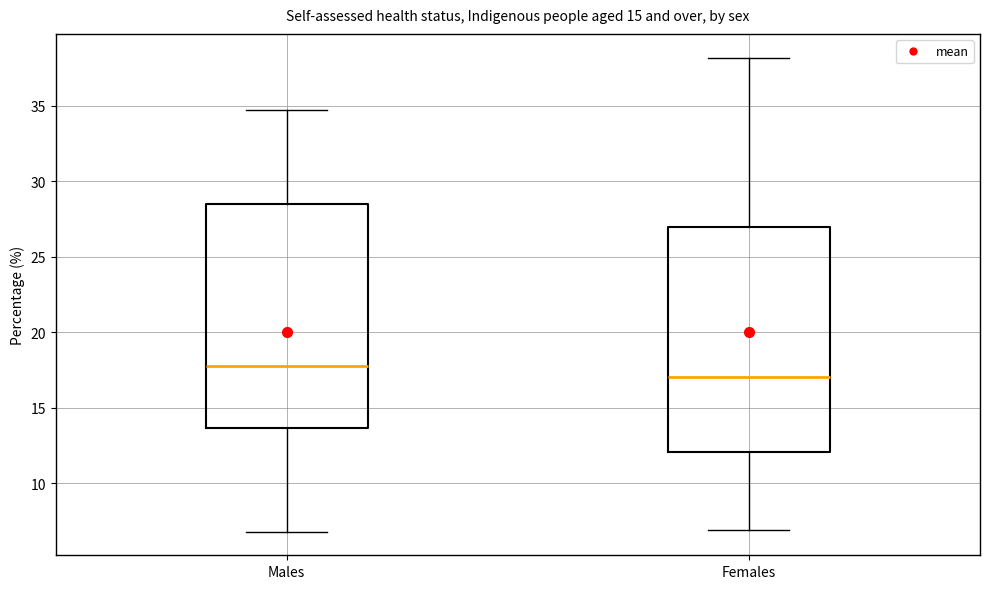

Where does the upper whisker of the box for Males end on the y-axis? The values are not printed on the chart, so give them approximately, as read against the axis.

34.5